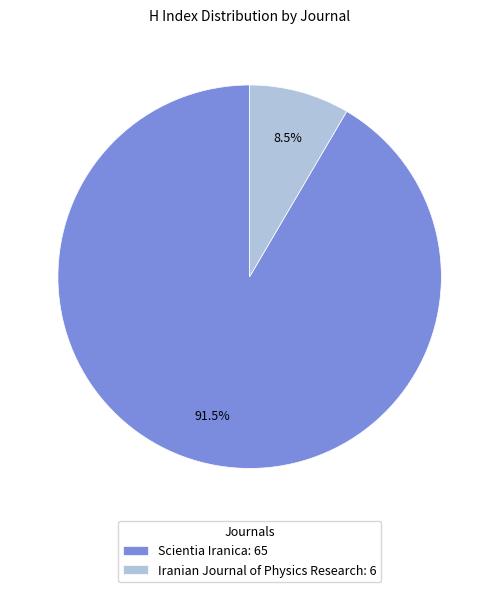

Does Scientia Iranica: 65 account for over 50% of the chart?

Yes